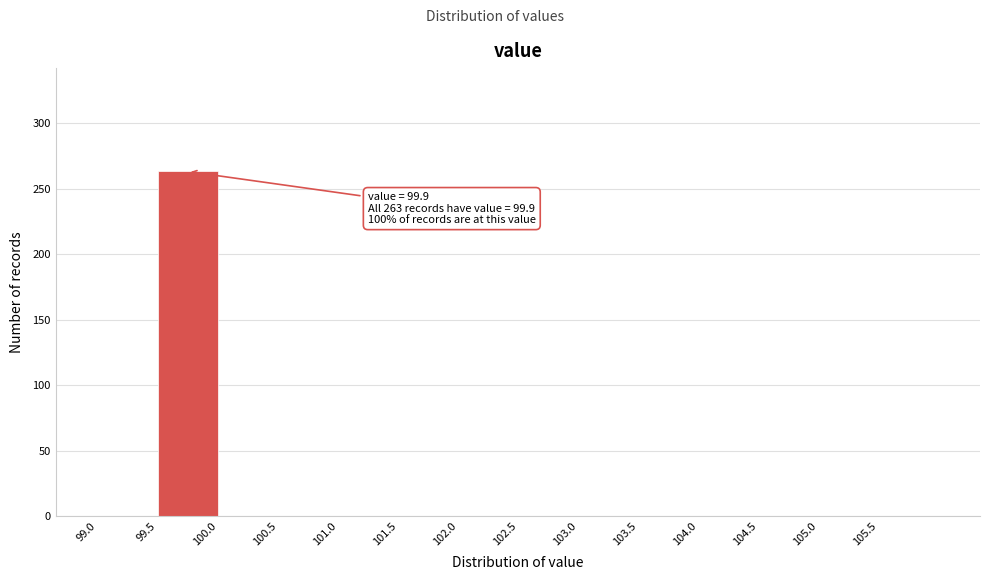

Over which range of the x-axis is the bar tallest?

99.5 to 100.0